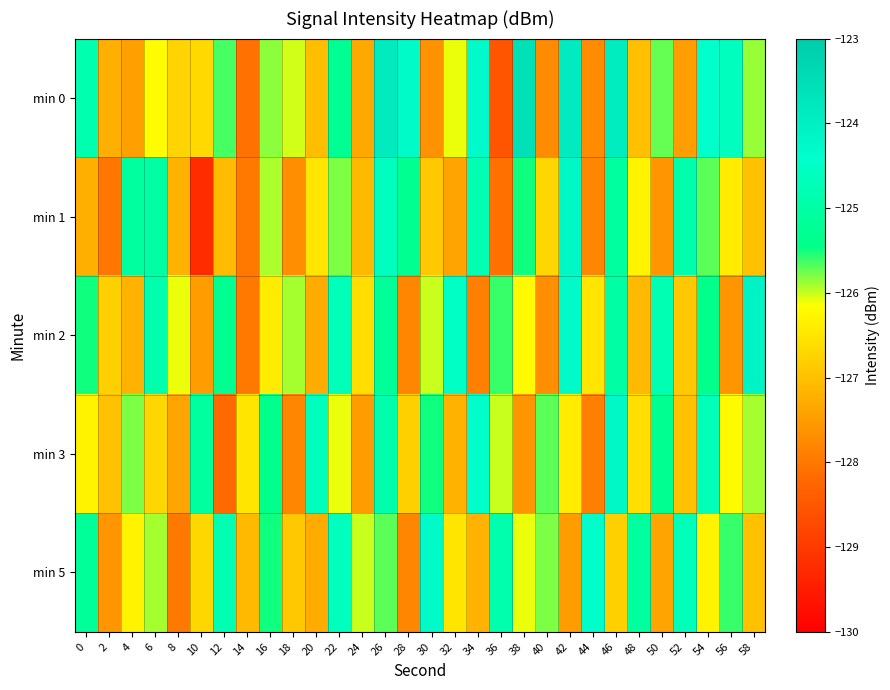

At which category does the chart reach its minimum across all series?

10